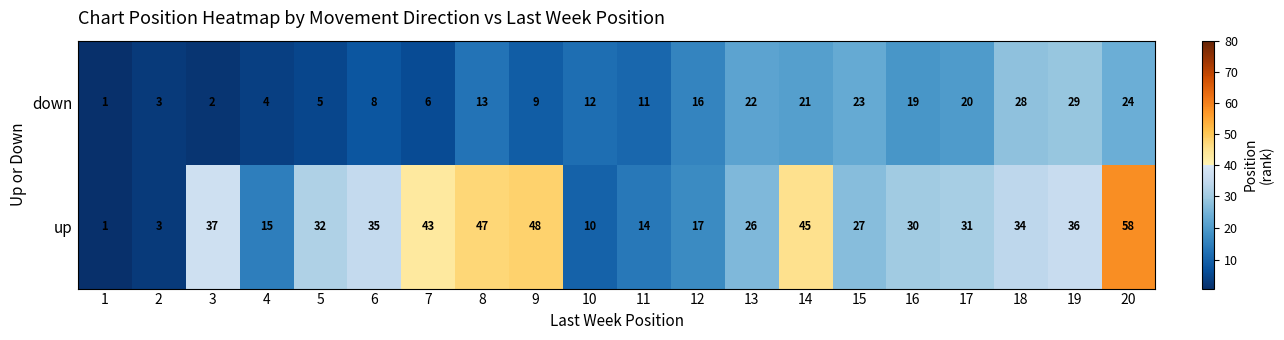

What is the difference between the down values at 1 and 18?

27